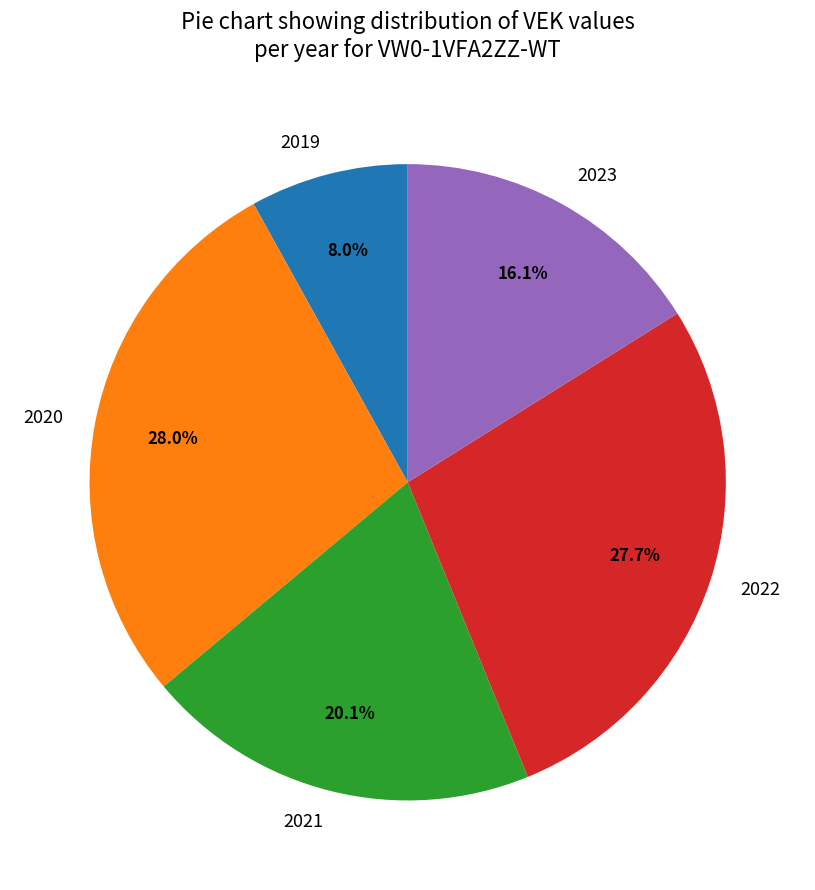

Do 2022 and 2019 together represent more than half of the pie?

No